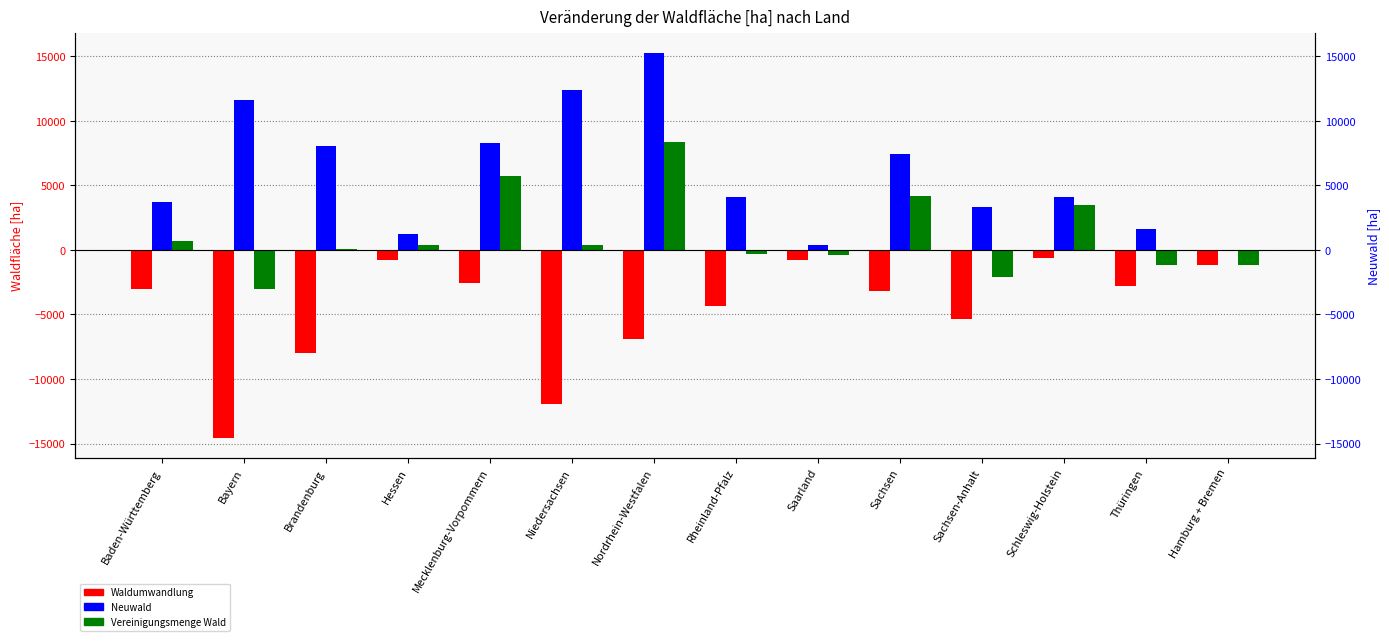

How many values in Neuwald are above zero?

13